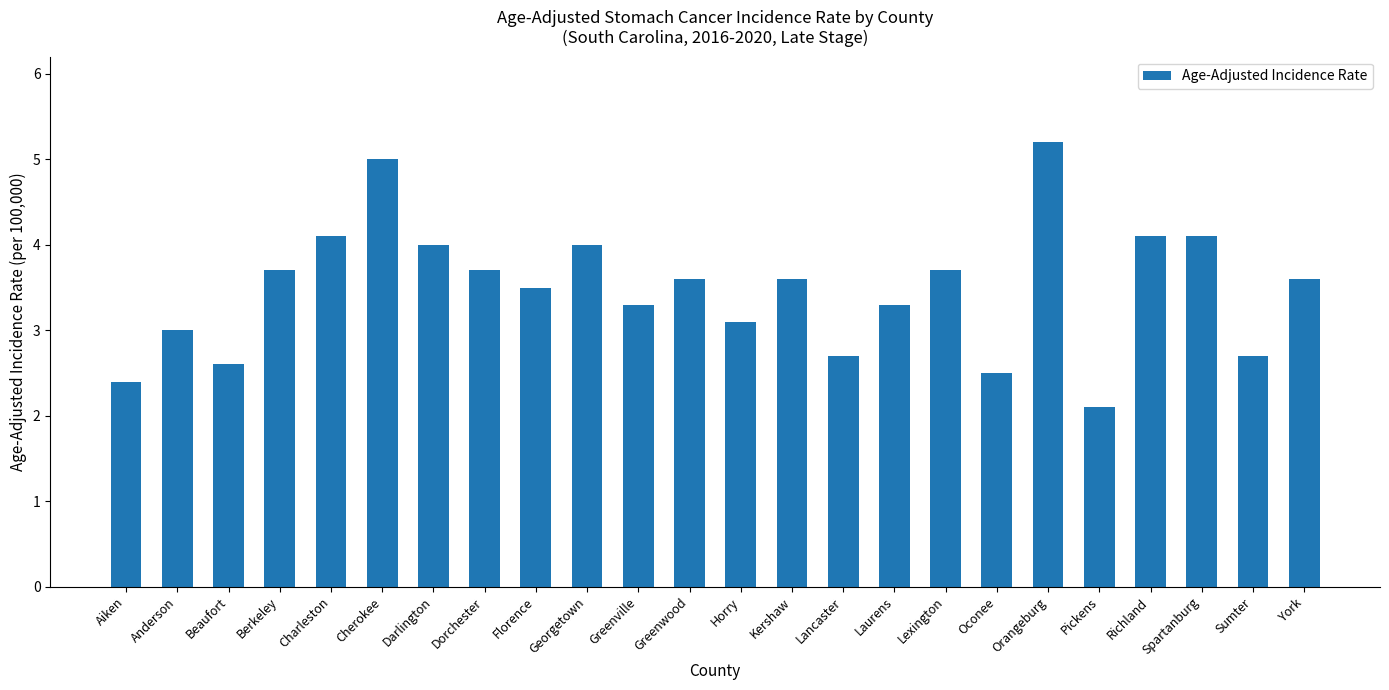

Which has a higher value, Florence or Oconee?

Florence